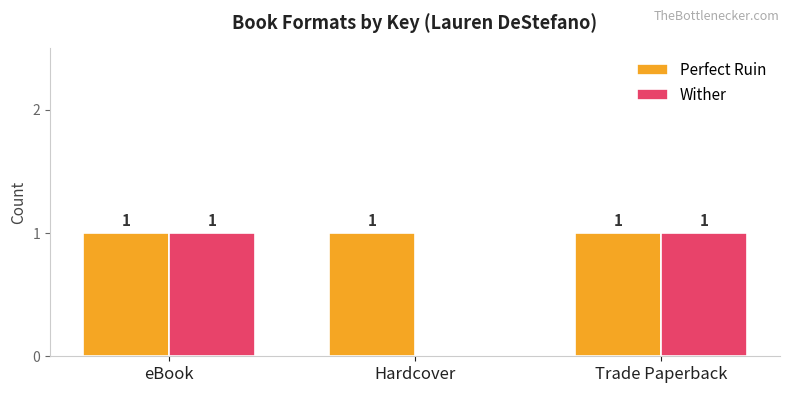

Reading left to right, what are all the values shown in this chart?

Perfect Ruin: eBook=1	Hardcover=1	Trade Paperback=1
Wither: eBook=1	Hardcover=0	Trade Paperback=1